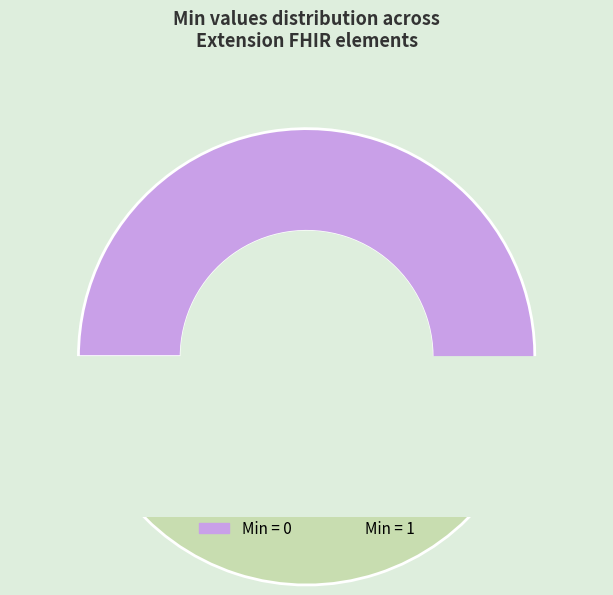

To the nearest percent, what portion does Extension.url represent?

50%